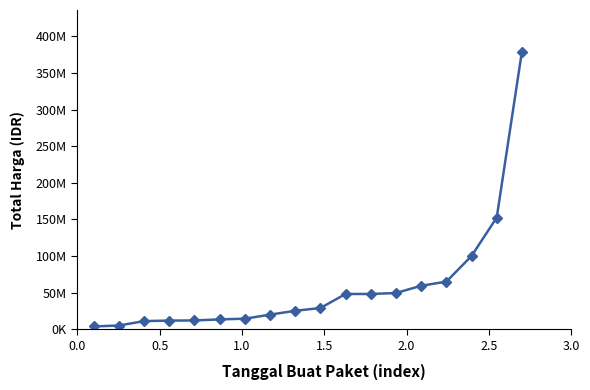

Is this an area chart (filled region under the line)?

No